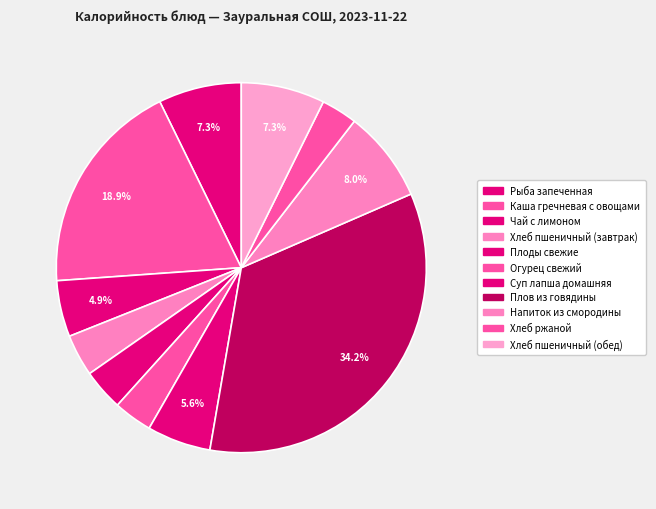

True or false: Суп лапша домашняя accounts for 1% of the total.

False